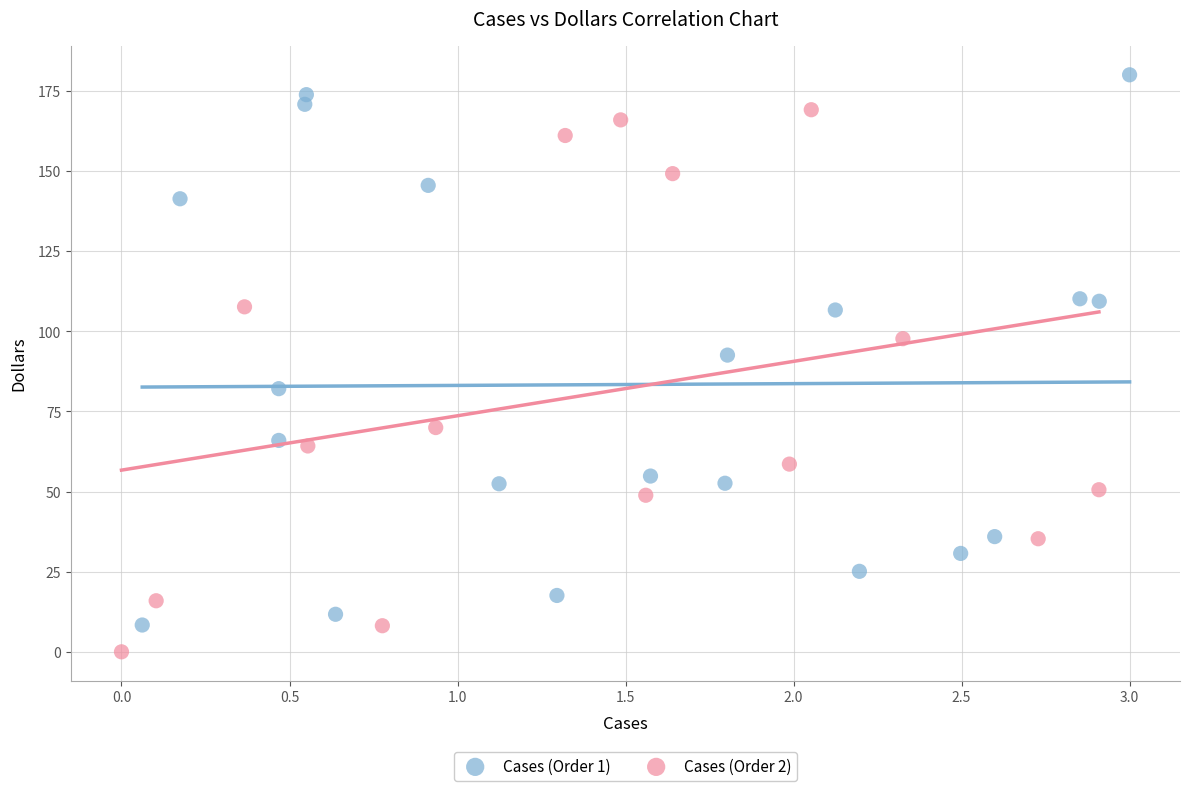

Which series contains the lowest Y value?

Cases (Order 2)